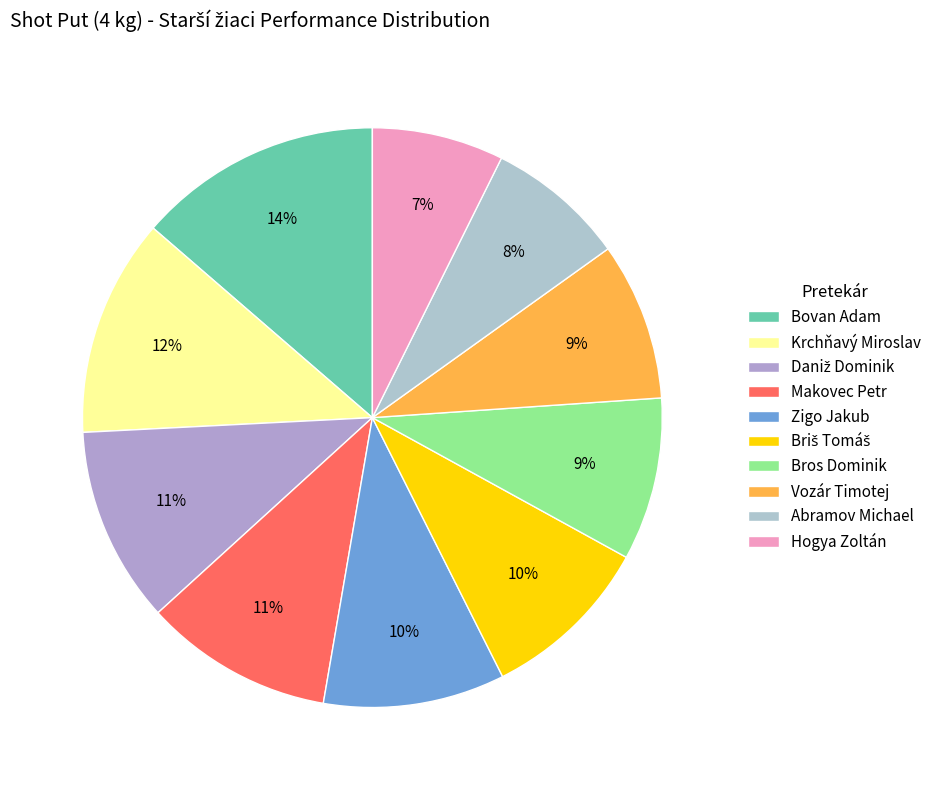

How much of the chart is everything except Zigo Jakub?

89.9%